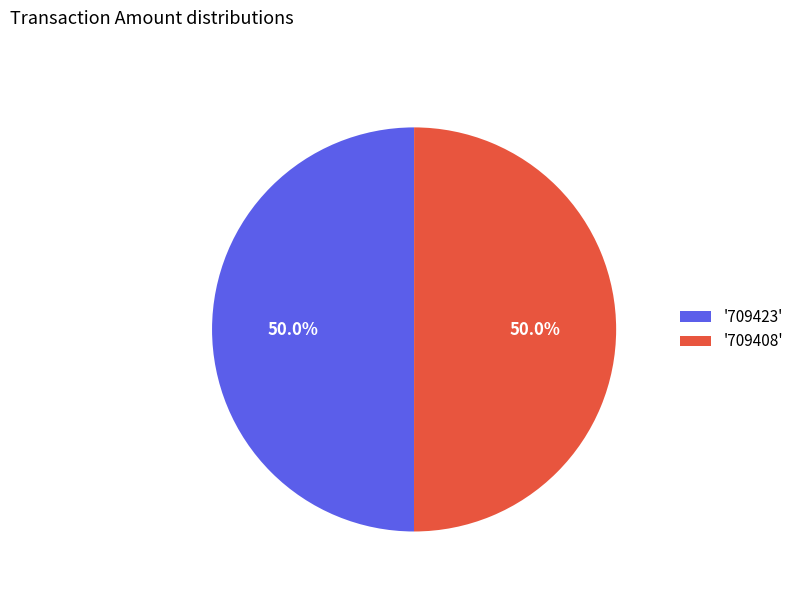

How many segments does this pie chart have?

2